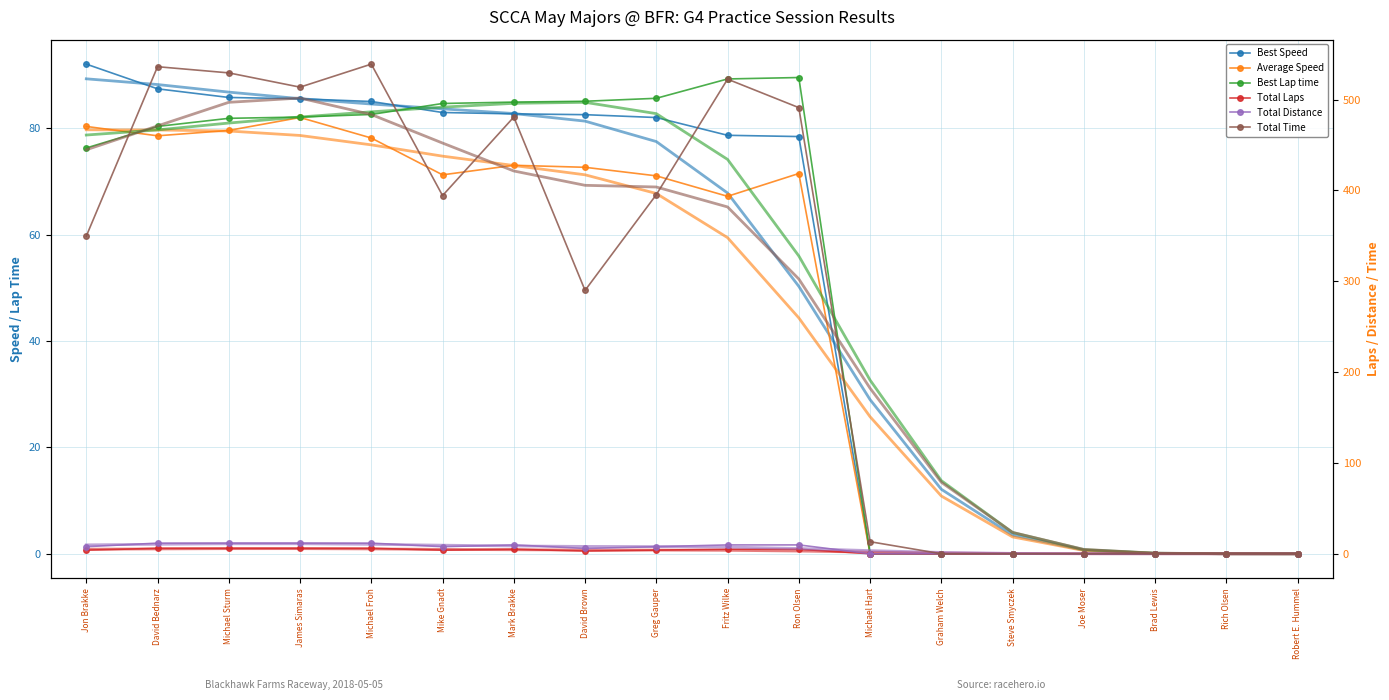

How many data points in Total Distance are above 7?

10